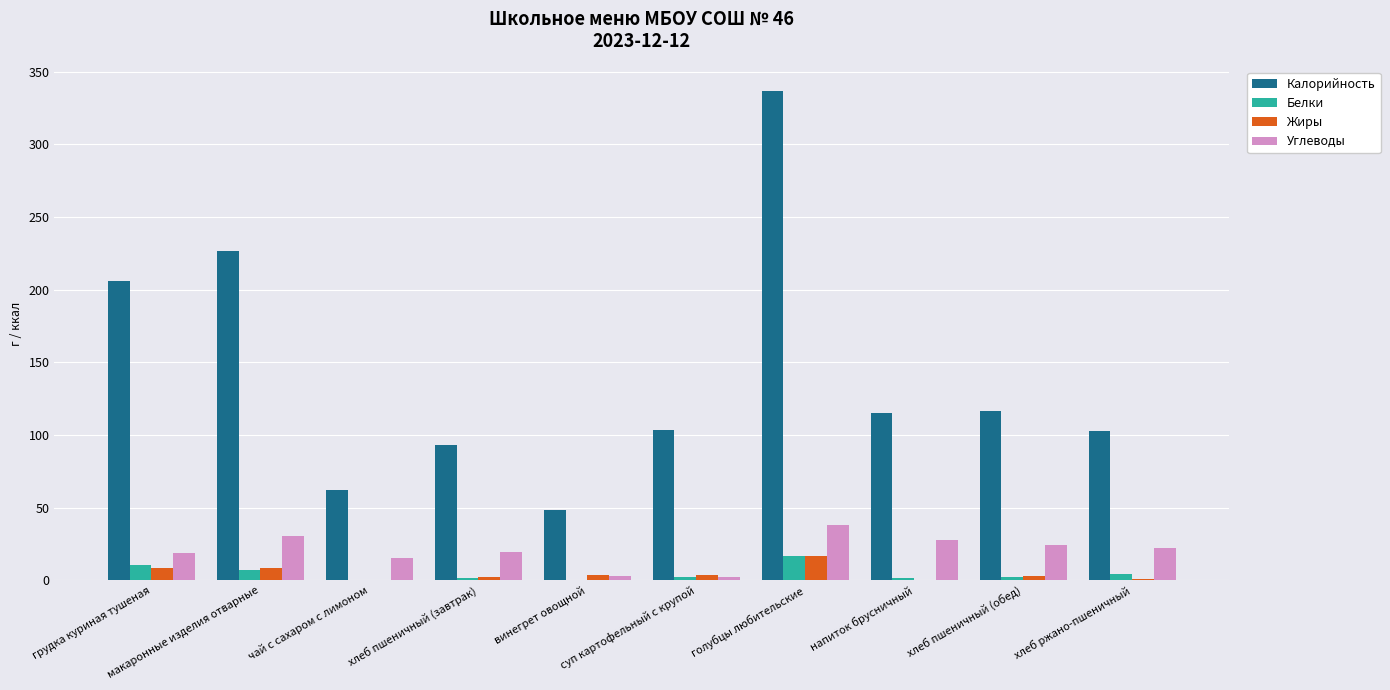

Which series has the largest total across all categories?

Калорийность